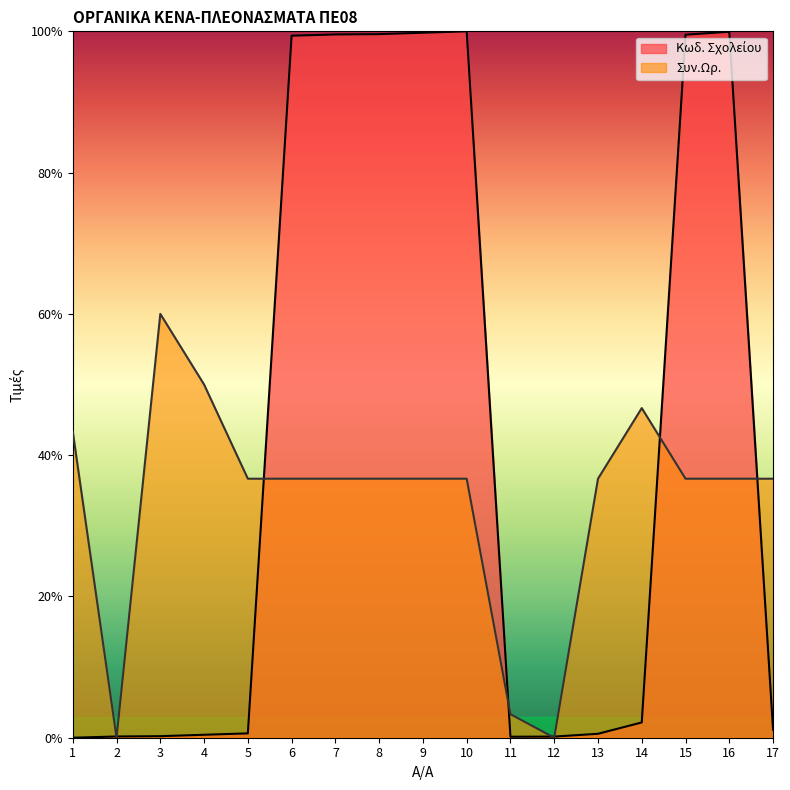

How many data points does each series have?

17